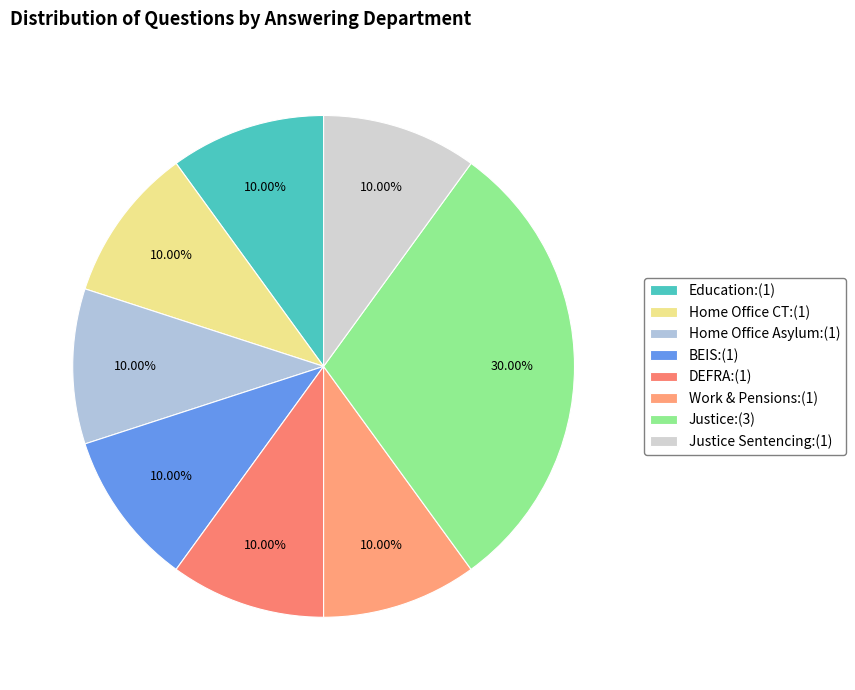

Is there a majority slice in this chart?

No